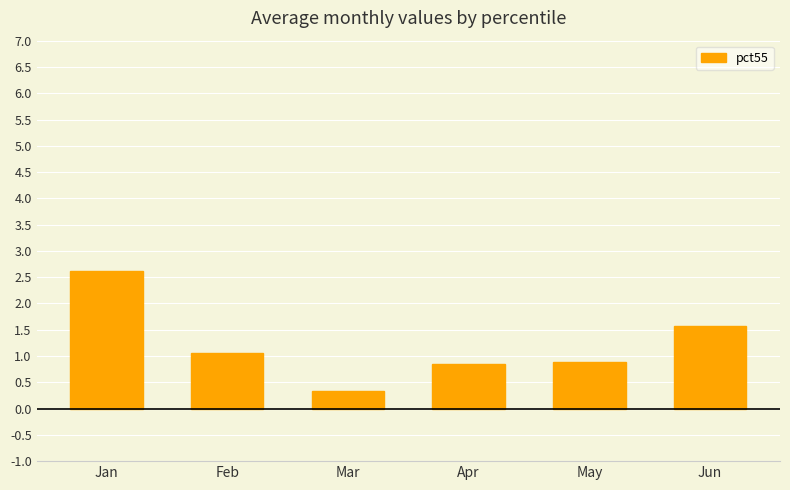

What value does the data have at Jun?

1.6